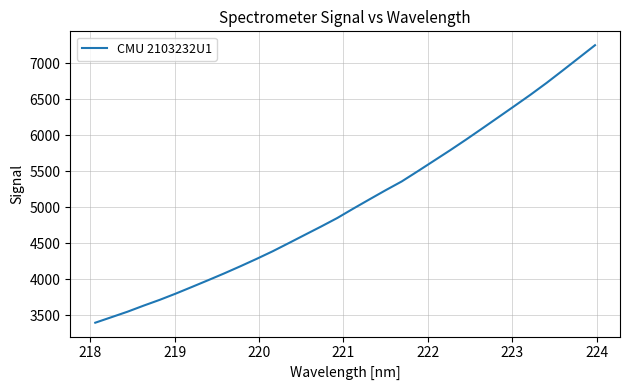

How many lines are shown in the chart?

1